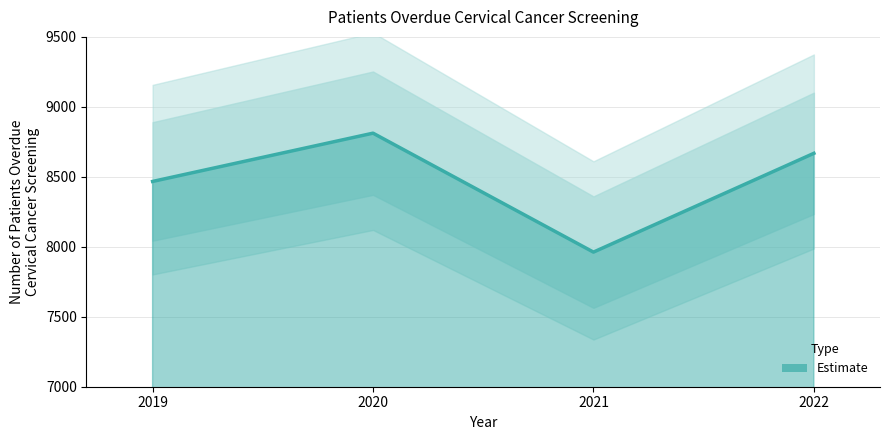

Where is the first local minimum?

2021